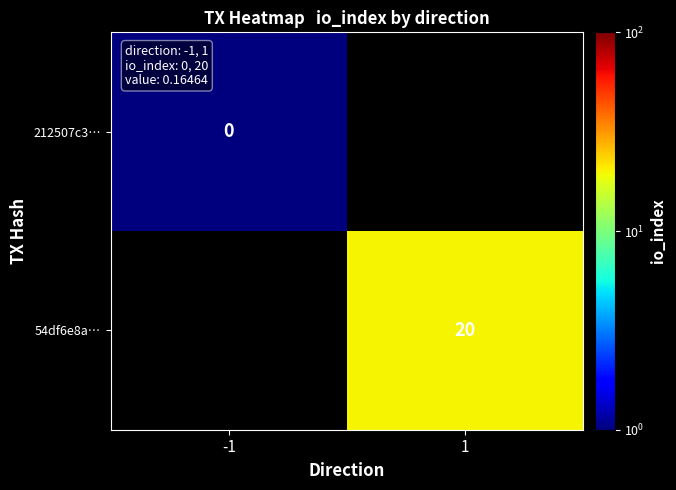

Is it true that 54df6e8a… equals 20.0 at 1?

True